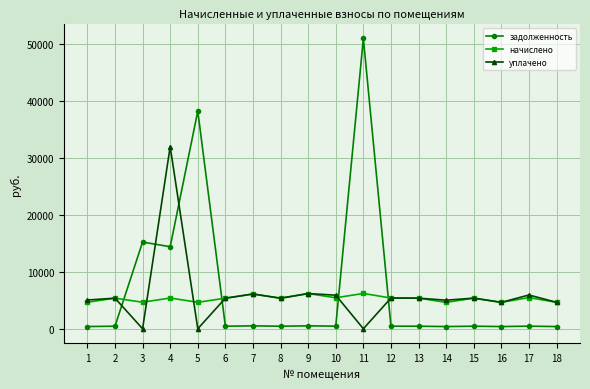

What is the spread (max minus min) of values at 14?

4630.1